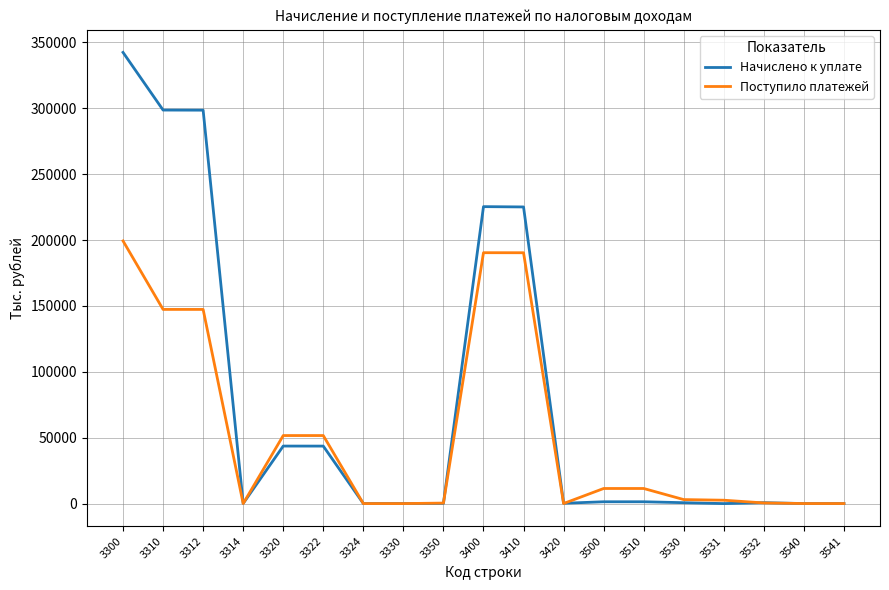

What is the maximum value for Начислено к уплате?

342398